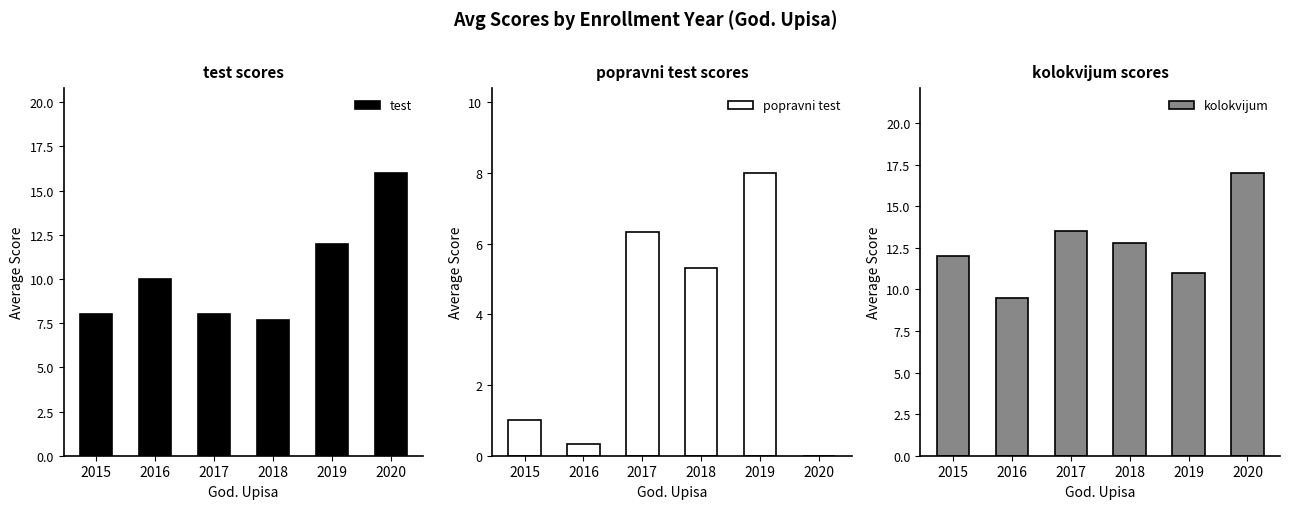

Which series has the largest range (max minus min)?

test